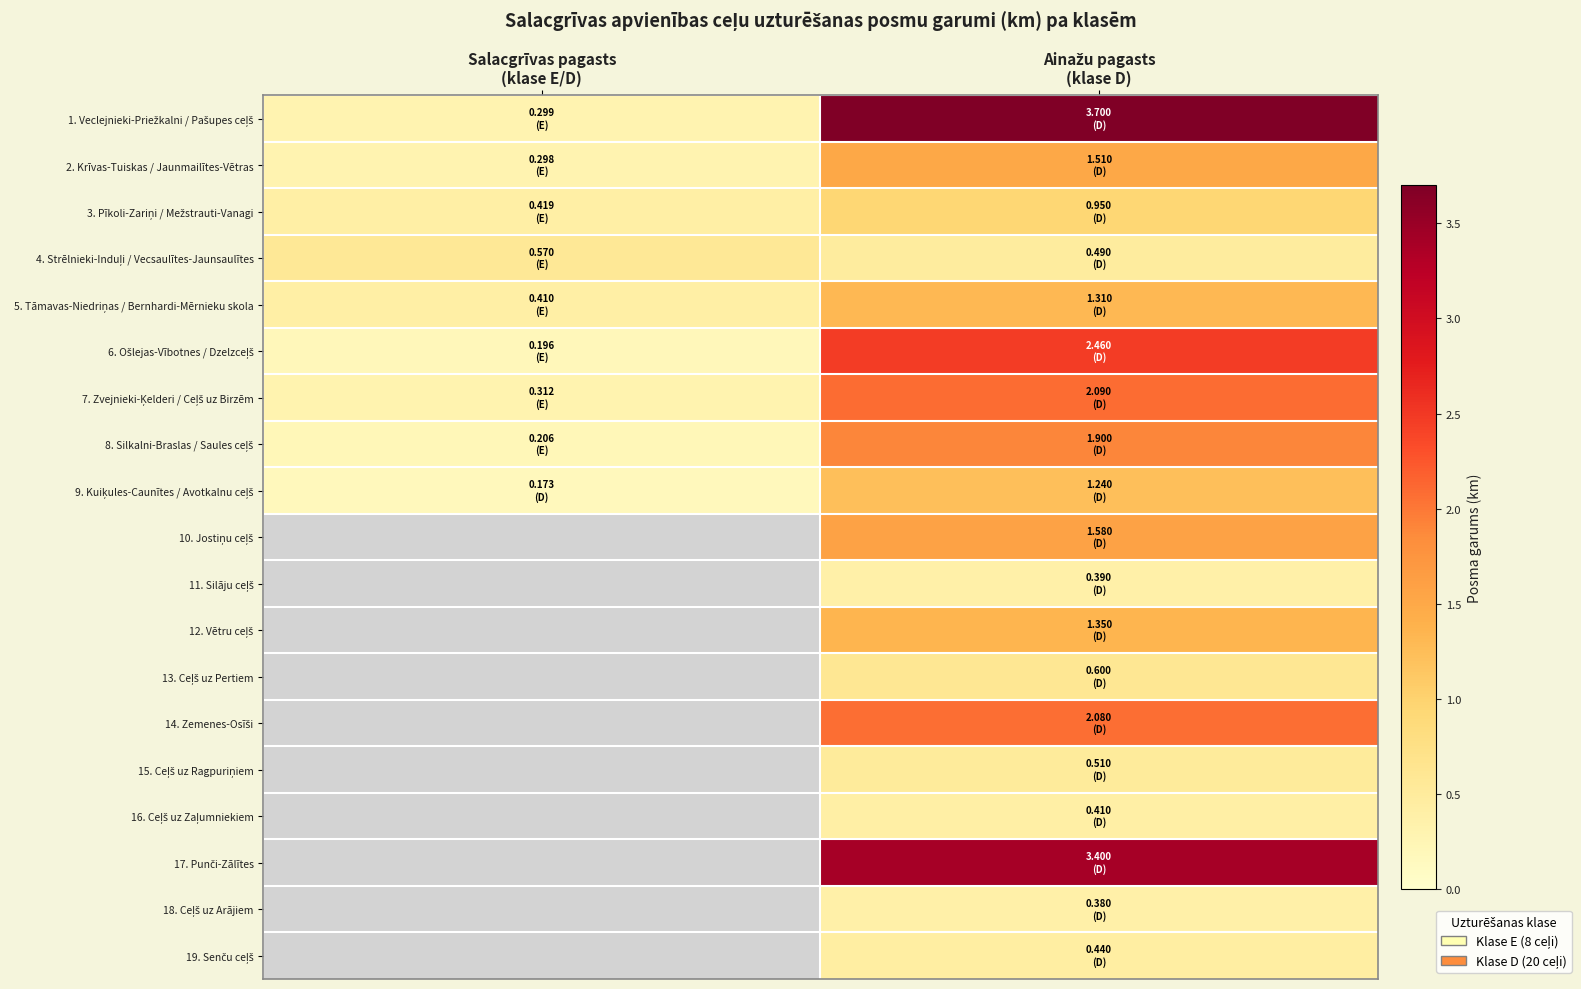

What is the minimum value for 9. Kuiķules-Caunītes / Avotkalnu ceļš?

0.2